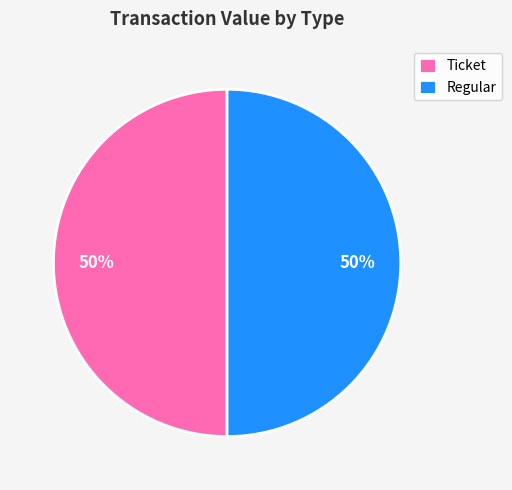

How many segments does this pie chart have?

2